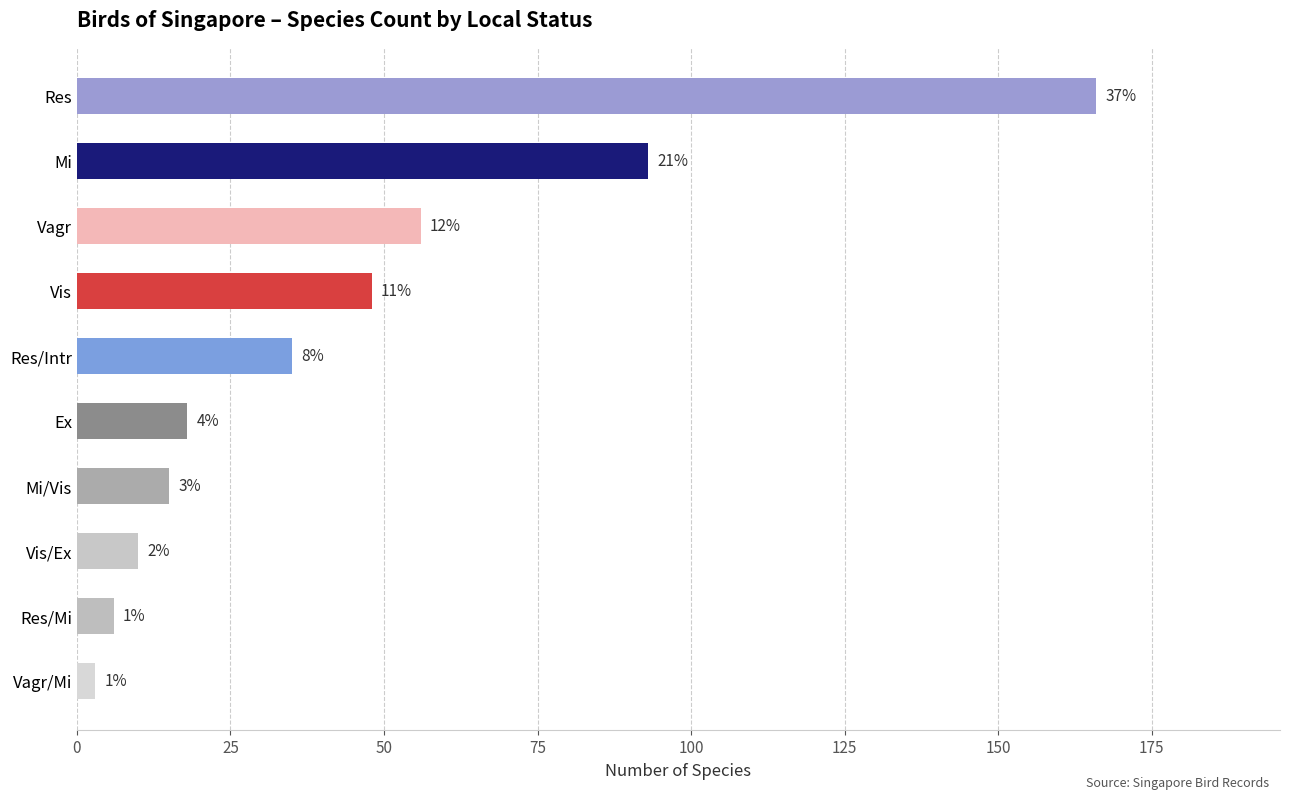

Are the bars grouped side by side (vs. stacked)?

No